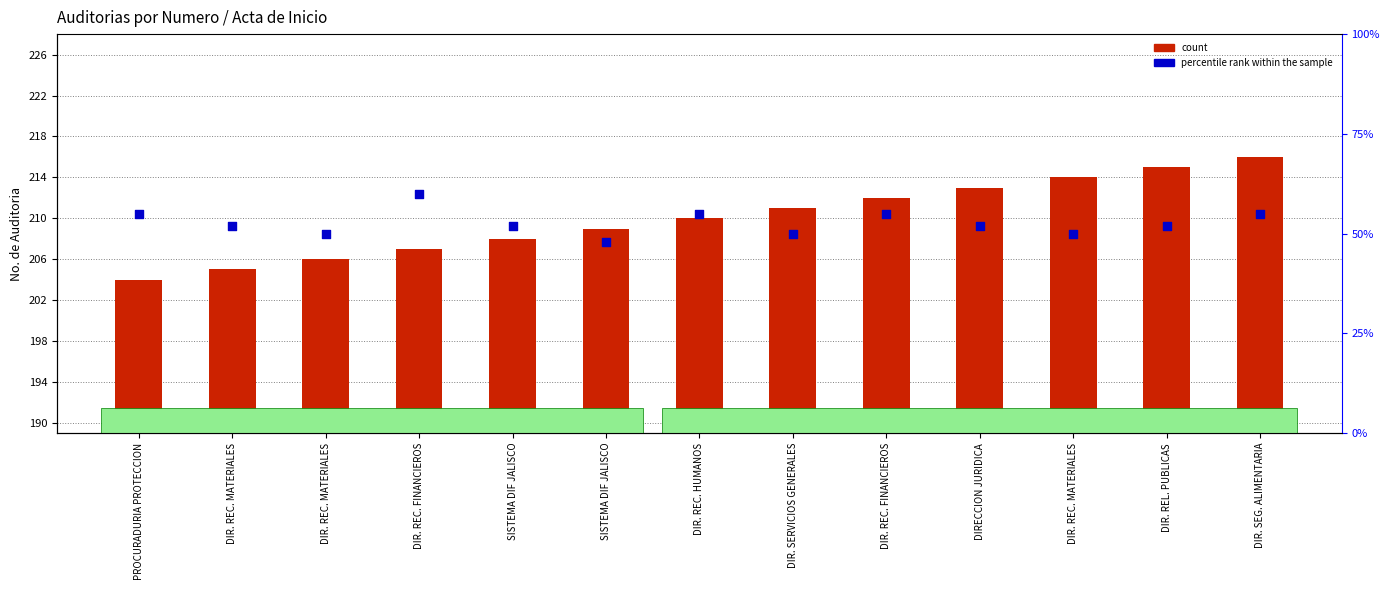

Which series contains the lowest Y value?

count